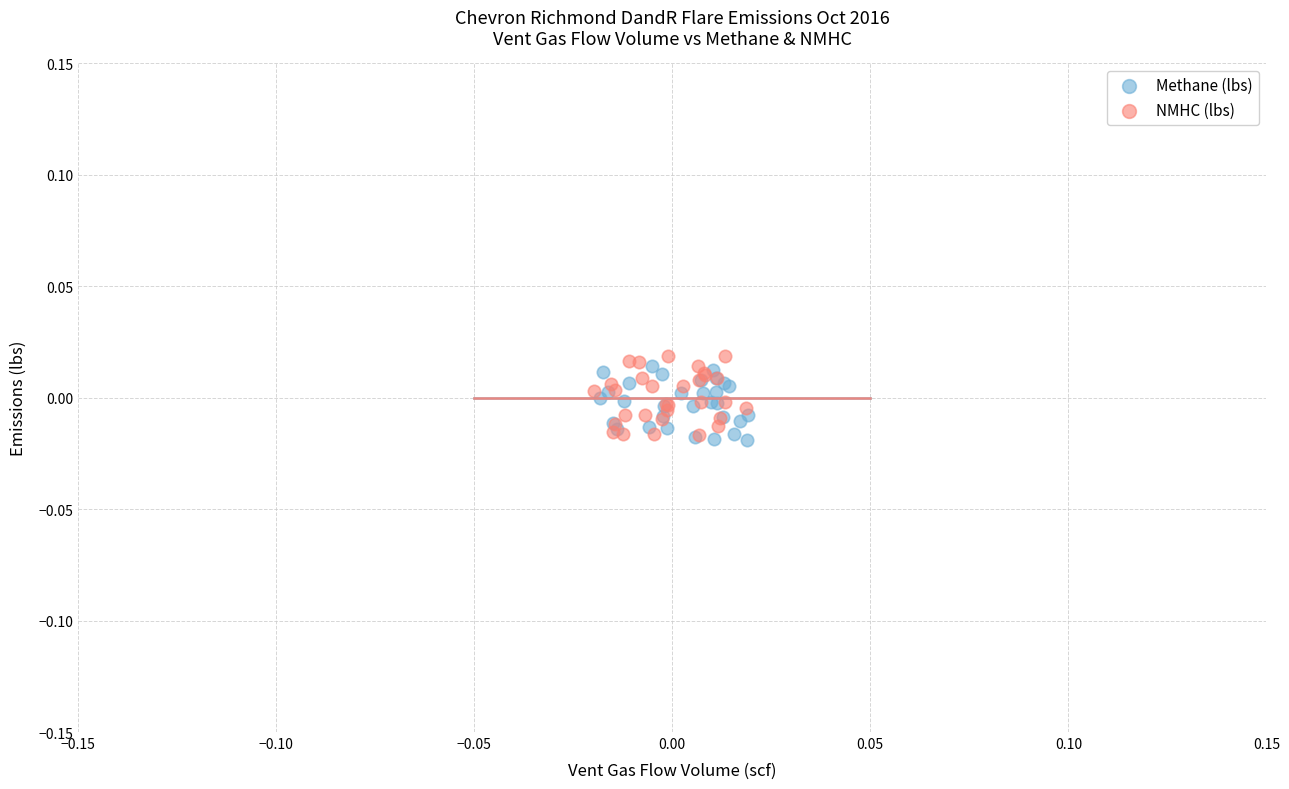

Which series has the widest spread of Y values?

NMHC (lbs)